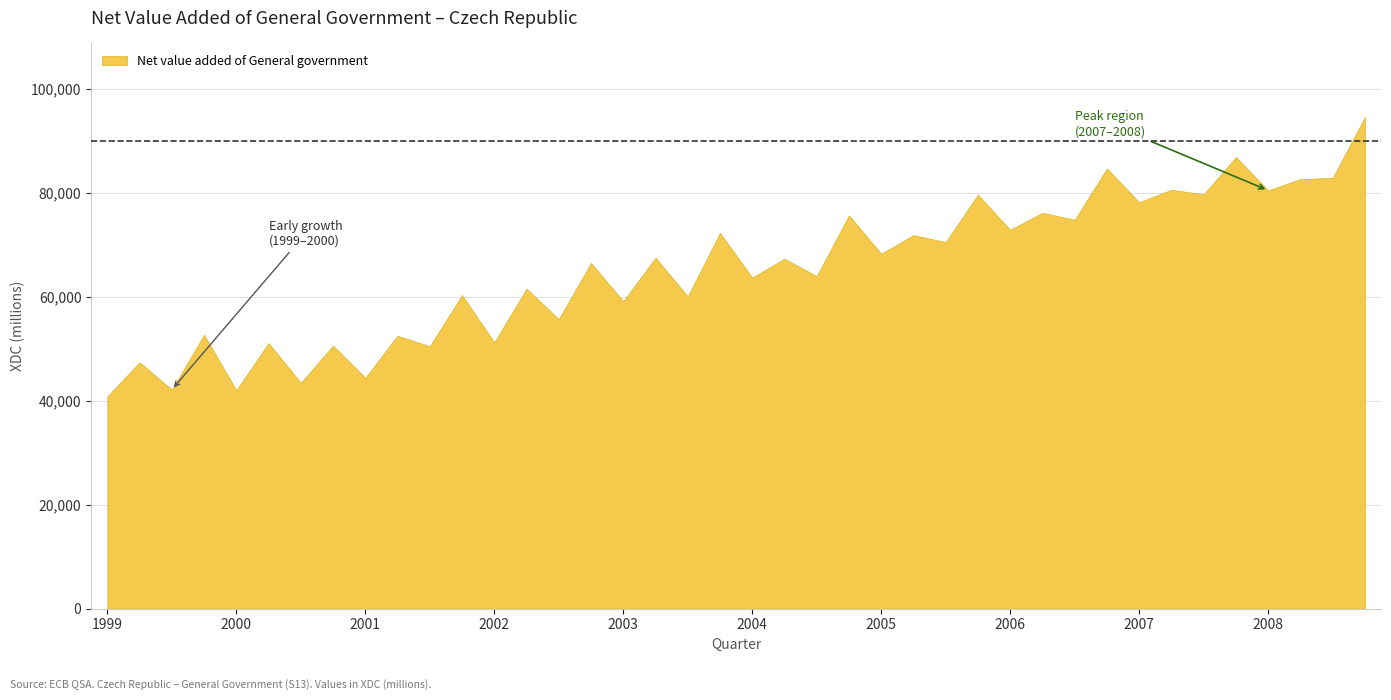

What is the label of the 29th point from the right?

2001-Q4